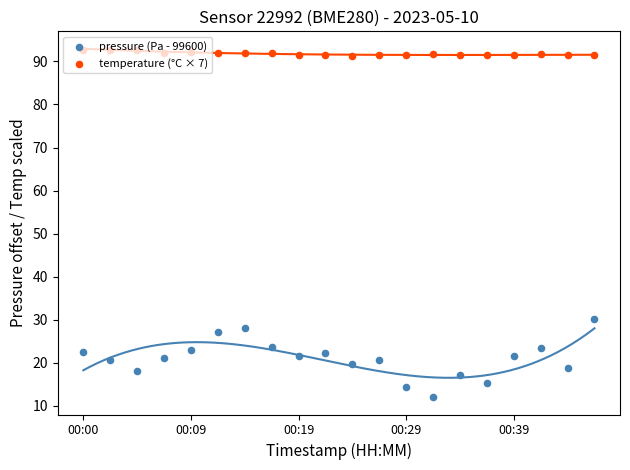

What are all the series names shown in the legend?

pressure (Pa - 99600), temperature (°C × 7)